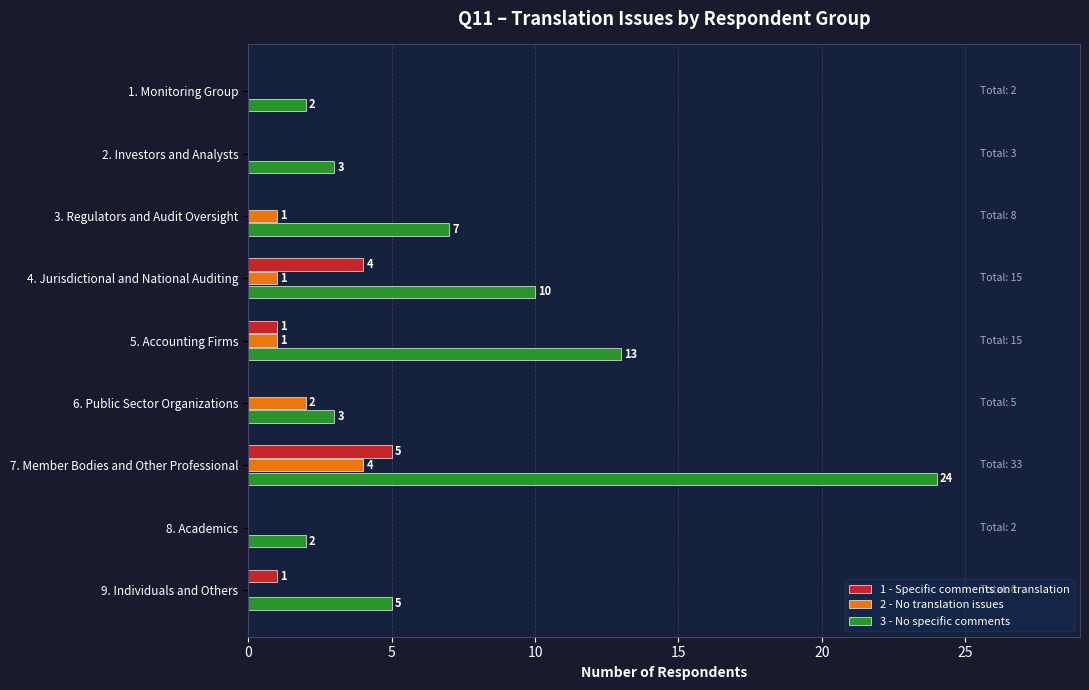

Which series has the widest spread of values?

3 - No specific comments